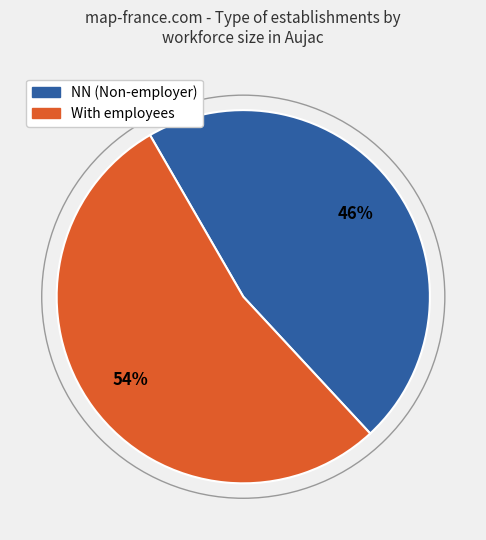

To the nearest percent, what is the average slice percentage?

50%